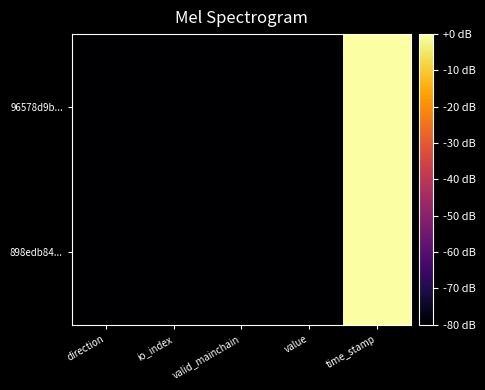

Reading left to right, list all the values displayed in this chart.

96578d9b...: direction=-80.0	io_index=-80.0	valid_mainchain=-80.0	value=-80.0	time_stamp=0.0
898edb84...: direction=-80.0	io_index=-80.0	valid_mainchain=-80.0	value=-80.0	time_stamp=-0.1